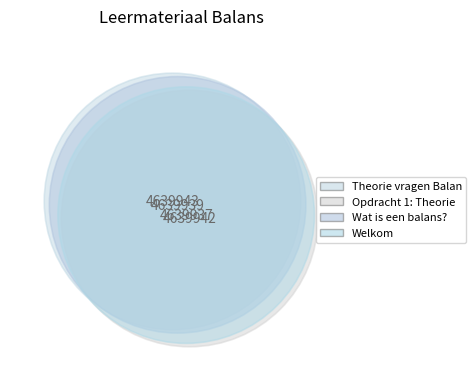

Approximately how many times larger is the value at Opdracht 1: Theorie vragen balans compared to Theorie vragen Balans?

1.0